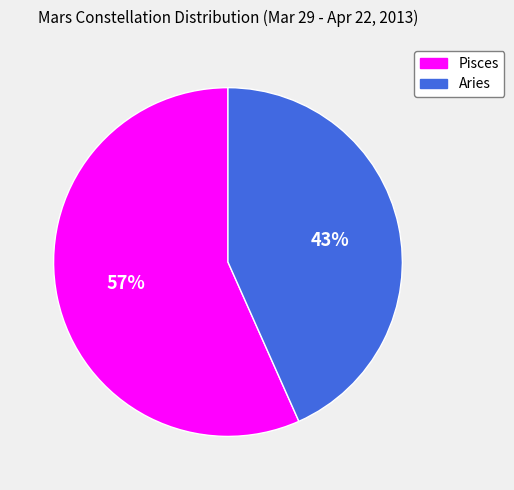

Rank the categories by value from highest to lowest.

Pisces, Aries